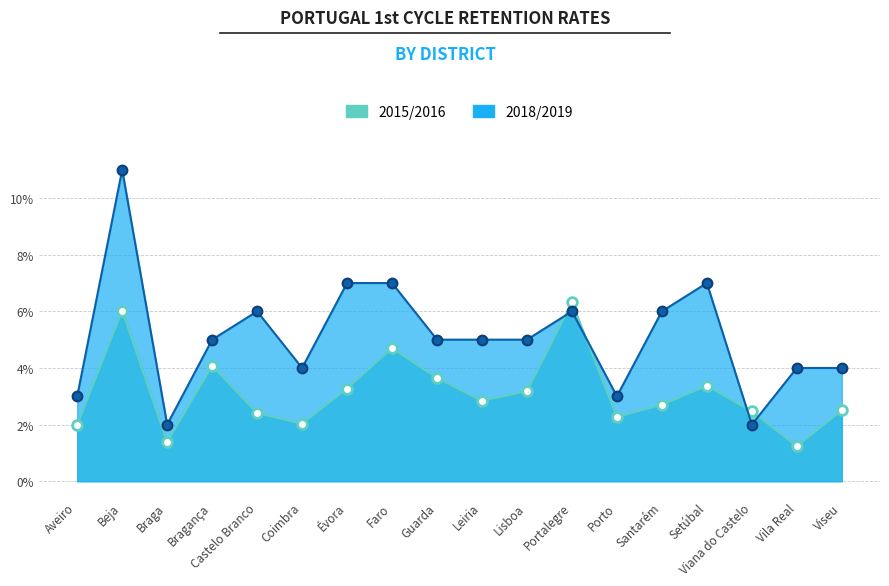

Which category has the lowest value across all series?

Vila Real